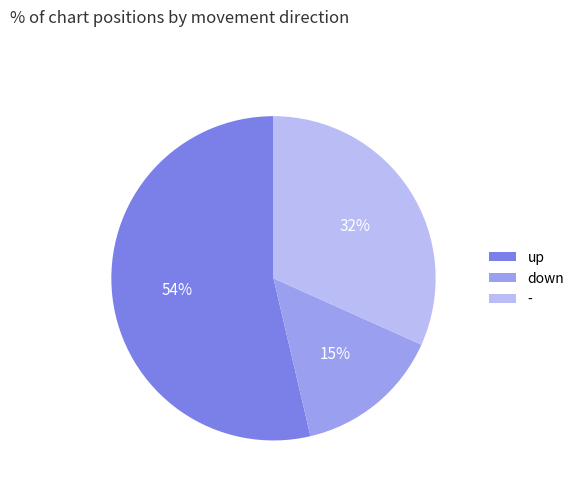

Which slice is the smallest?

down